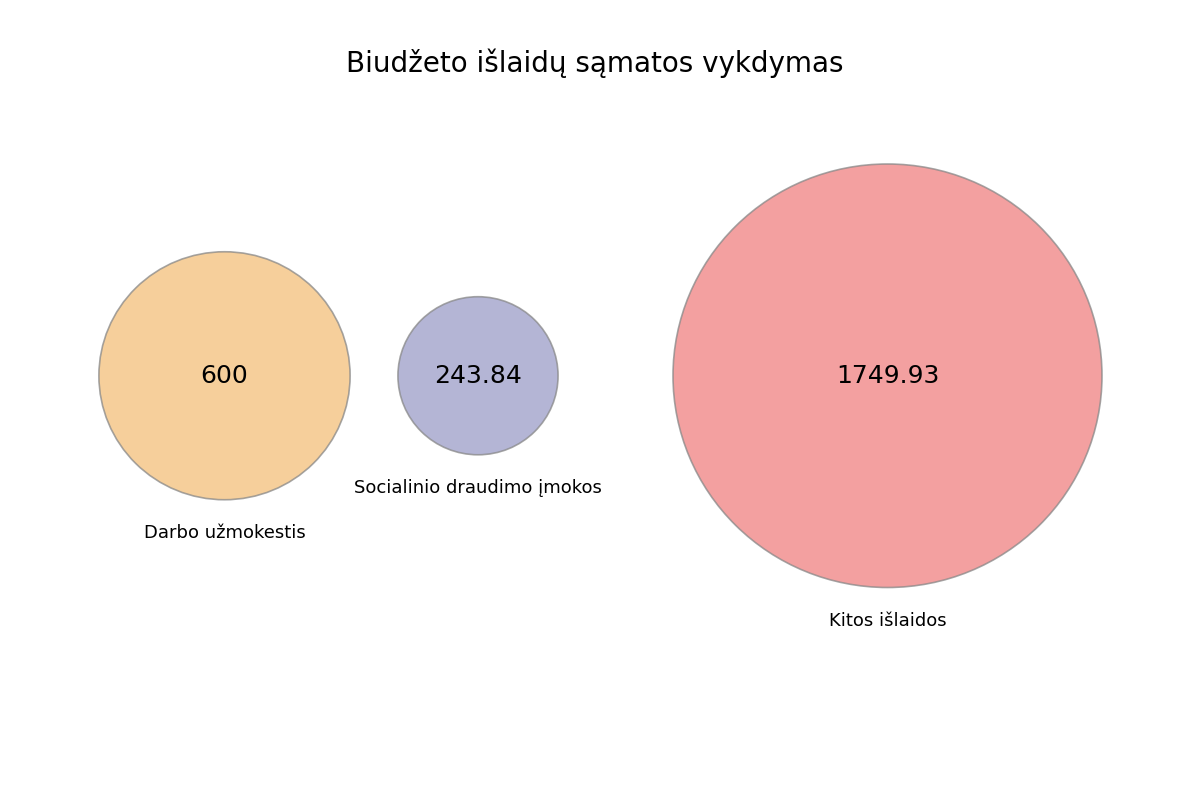

Which slice represents more than half of the pie?

Kitos išlaidos